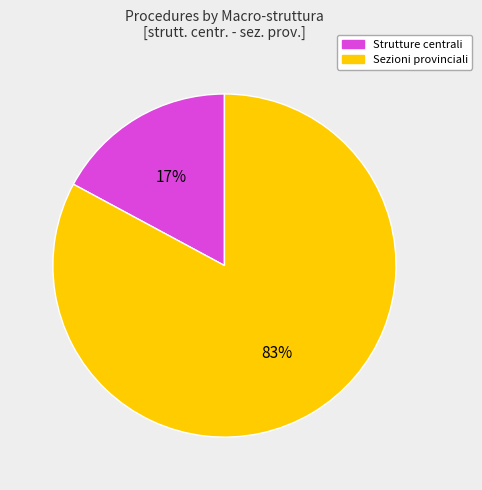

To the nearest percent, what is the average slice percentage?

50%